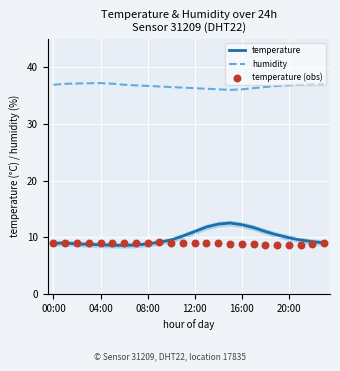

What are all the series names shown in the legend?

temperature, humidity, temperature (obs)